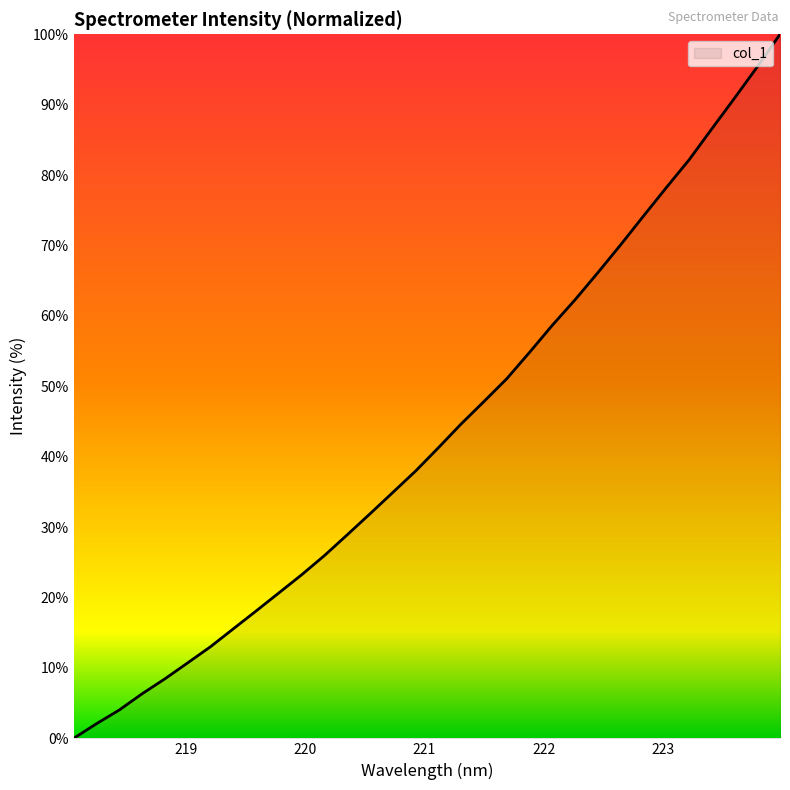

What is the difference between the maximum and minimum values?

100.0